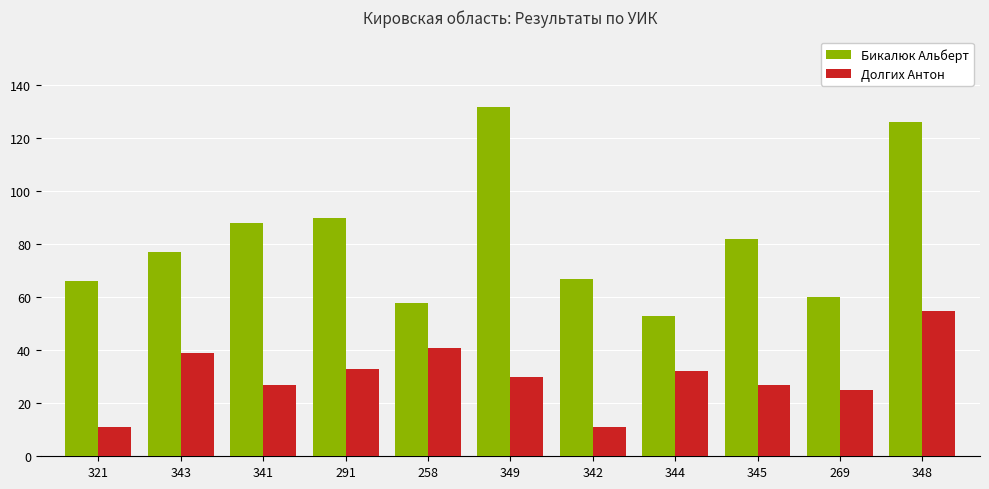

What position from the right is 344?

4